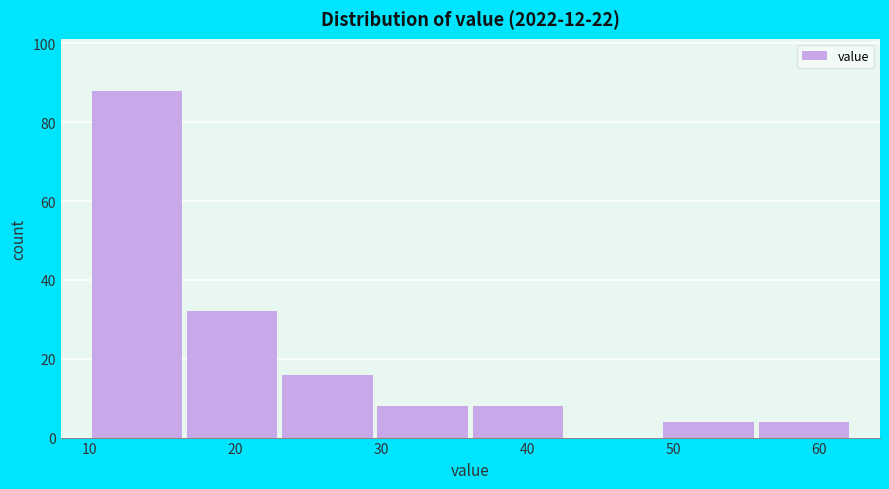

What is the height of the bar covering 36 to 43 on the x-axis? Neither the bar edges nor the heights are printed on the chart, so give them approximately, as read against the axes.

8